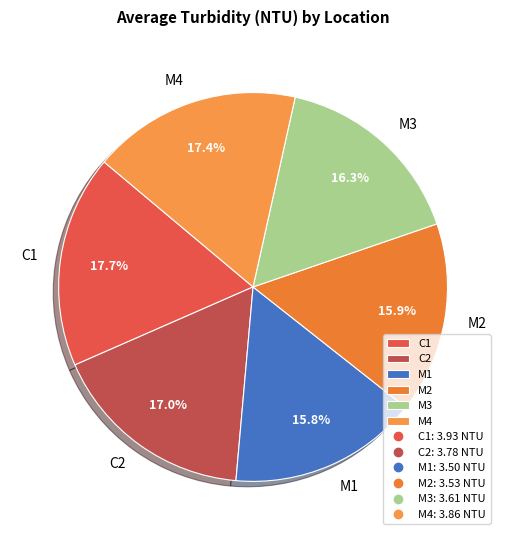

To the nearest percent, what is the combined percentage of M3 and M1?

32%